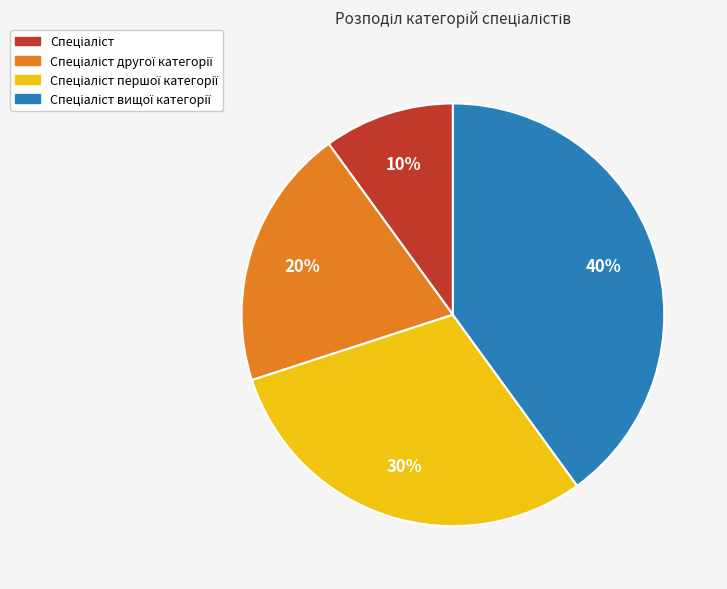

How many slices are in this pie chart?

4